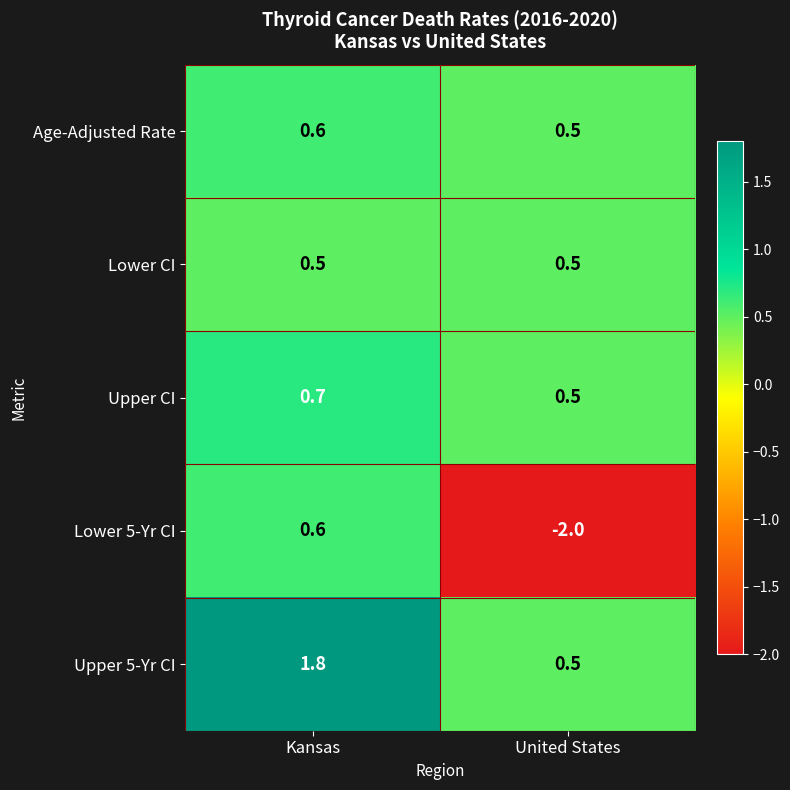

Reading left to right, transcribe all the data shown in this chart.

Age-Adjusted Rate: 0.6	0.5
Lower CI: 0.5	0.5
Upper CI: 0.7	0.5
Lower 5-Yr CI: 0.6	-2.0
Upper 5-Yr CI: 1.8	0.5